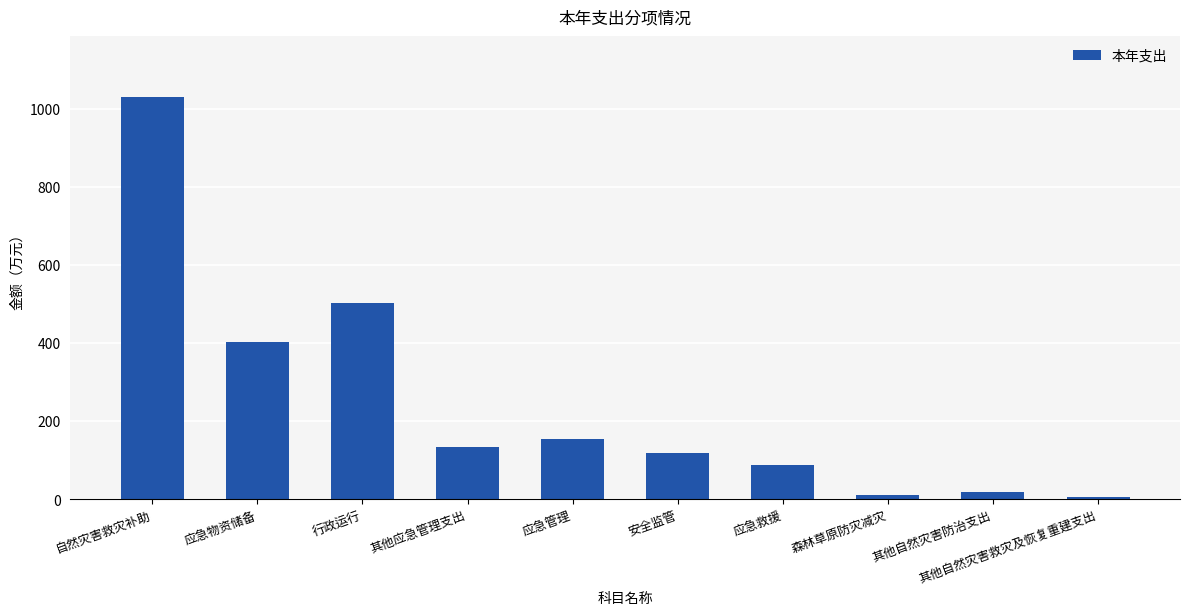

True or false: the data shows 155.0 at 应急管理.

True